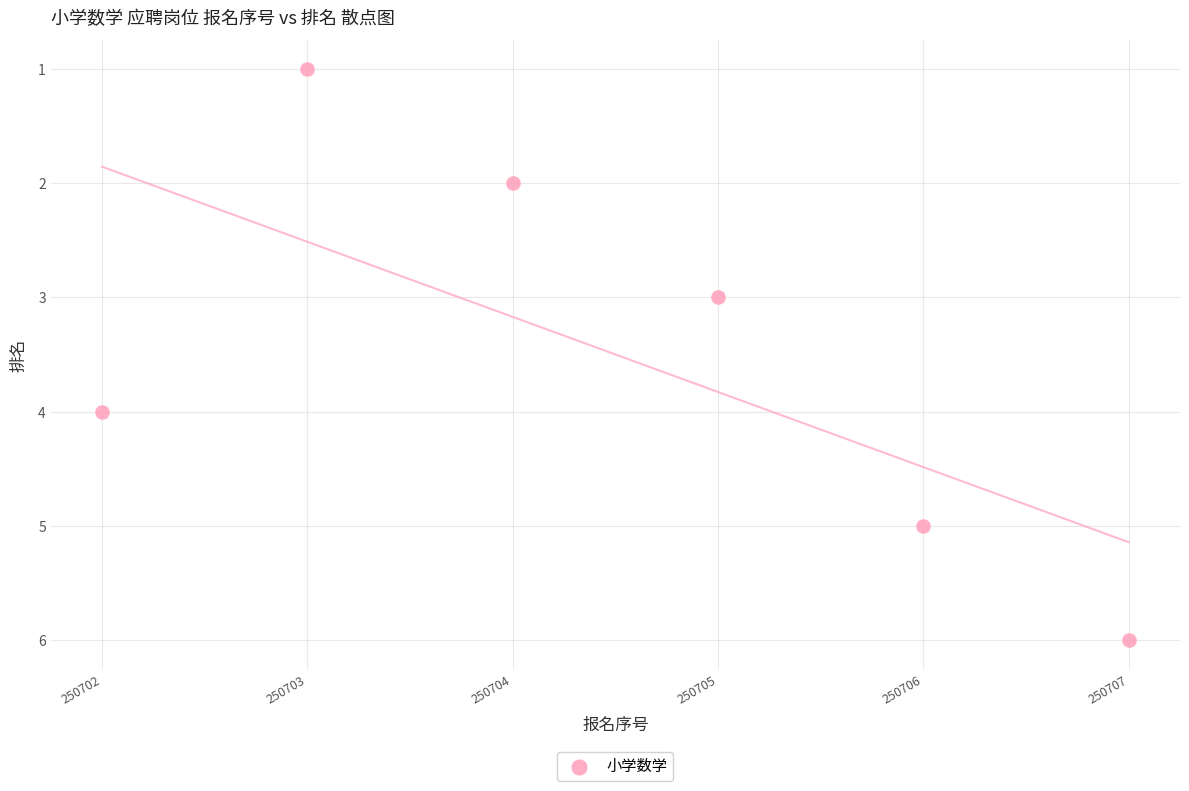

What is the average Y value?

4